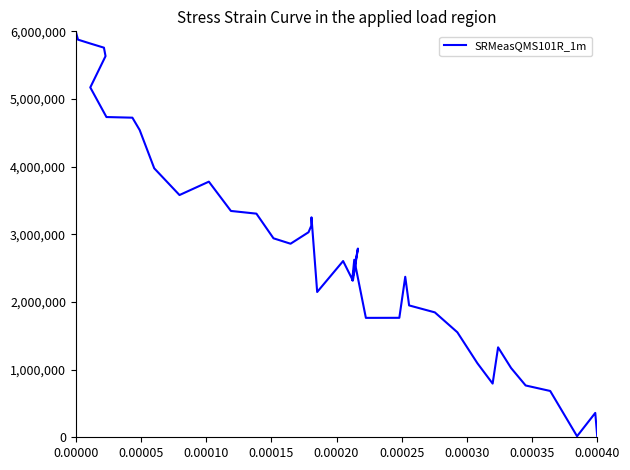

True or false: the data shows 2882827.5 at 25.

False